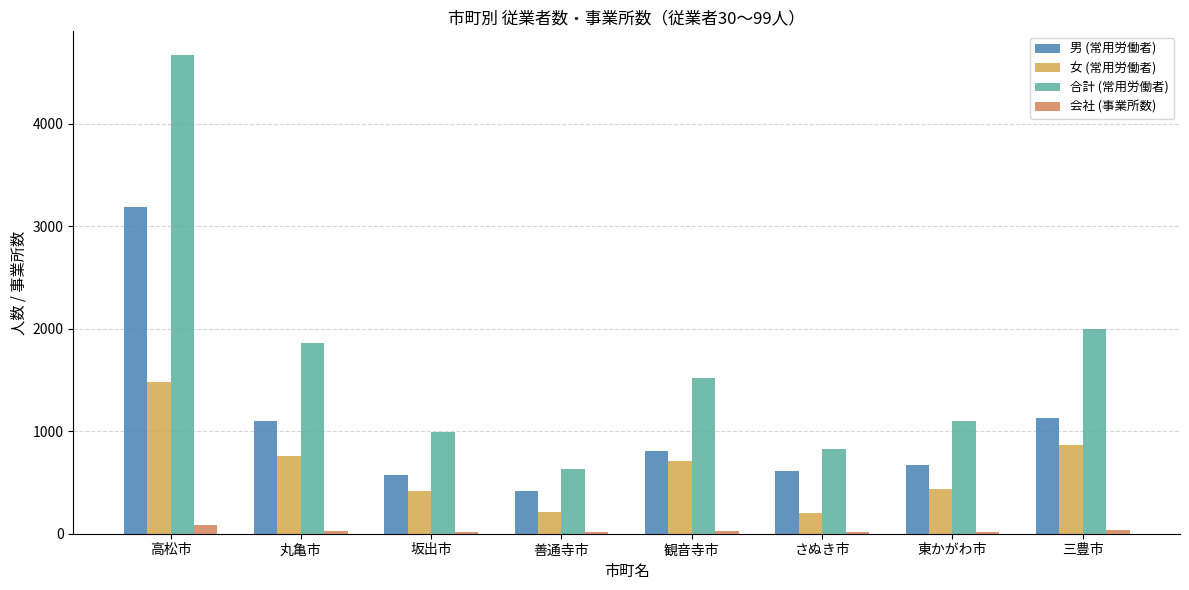

At which label does 会社 (事業所数) reach its peak?

高松市